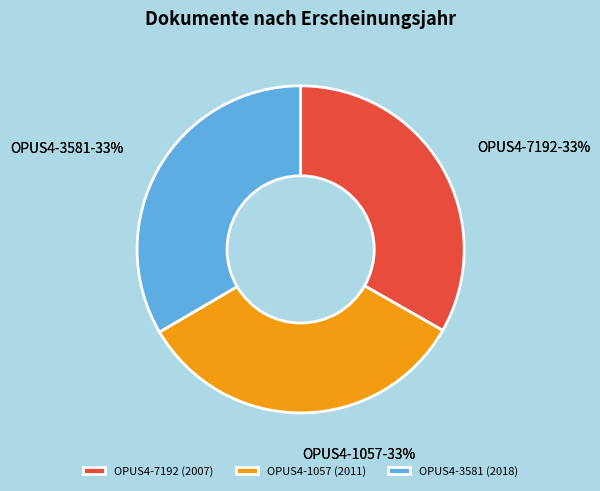

What is the total percentage of OPUS4-7192 and OPUS4-3581?

66.7%